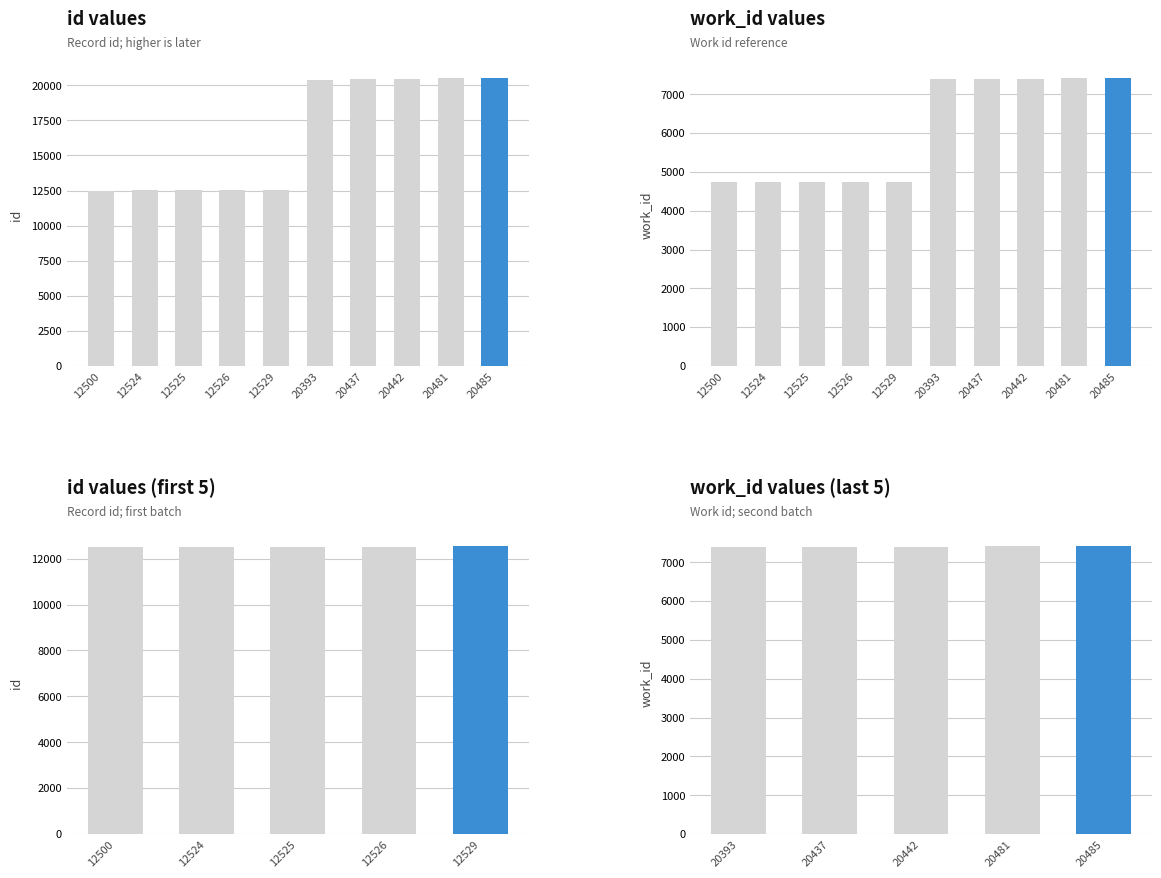

How many categories are shown in the chart?

5